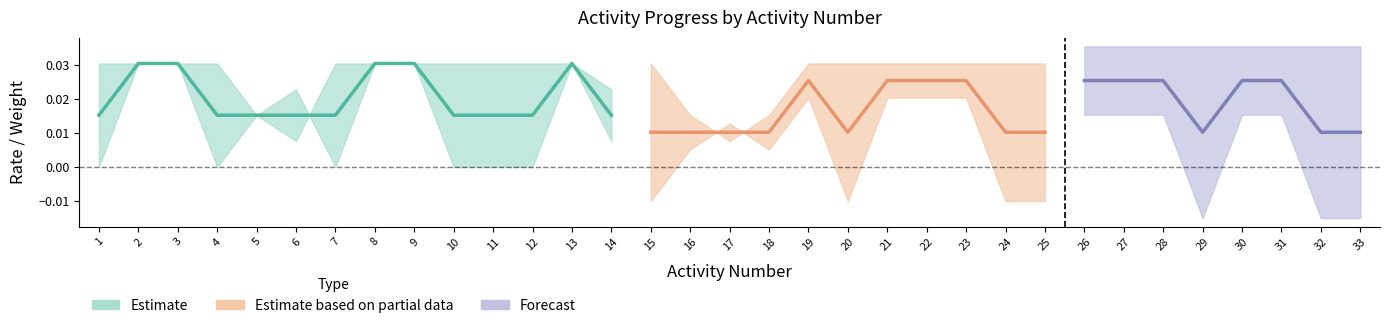

At which category is the sum across all series the highest?

2